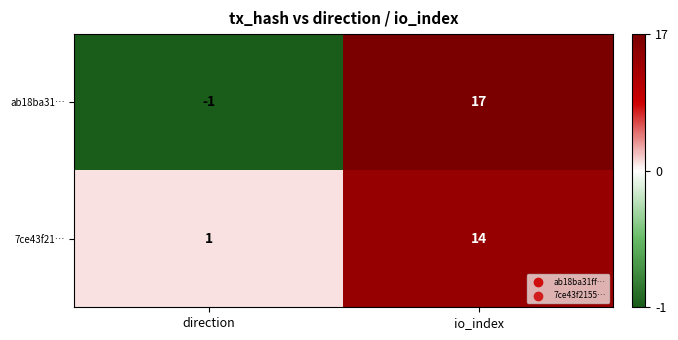

What is the difference between the maximum and minimum values in the ab18ba31… series?

18